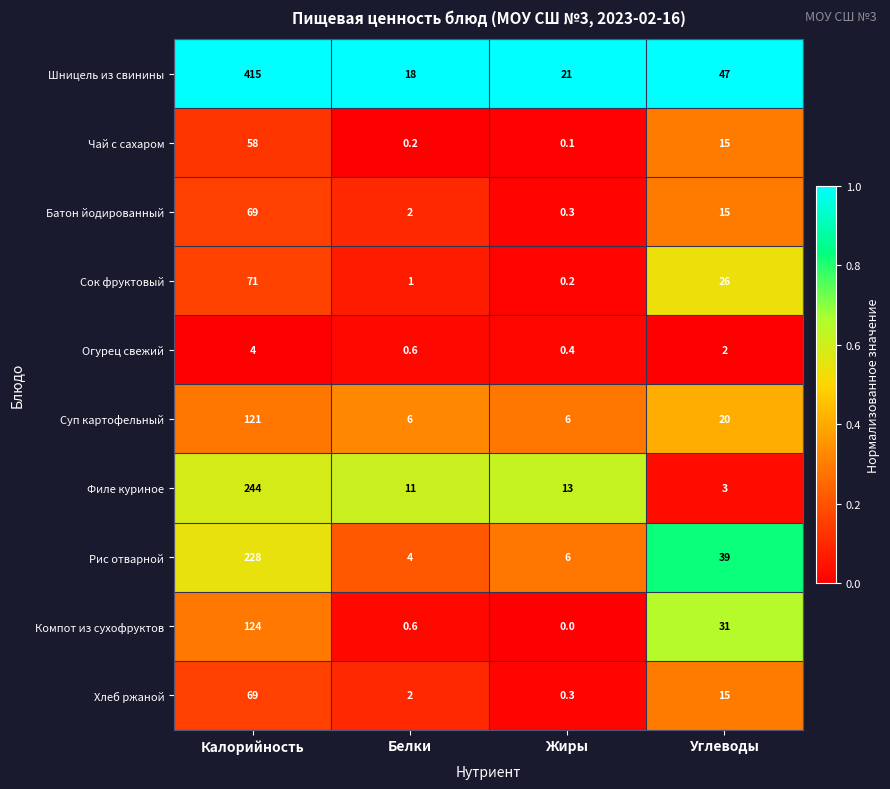

True or false: Сок фруктовый has a value of 38.9 at Углеводы.

False